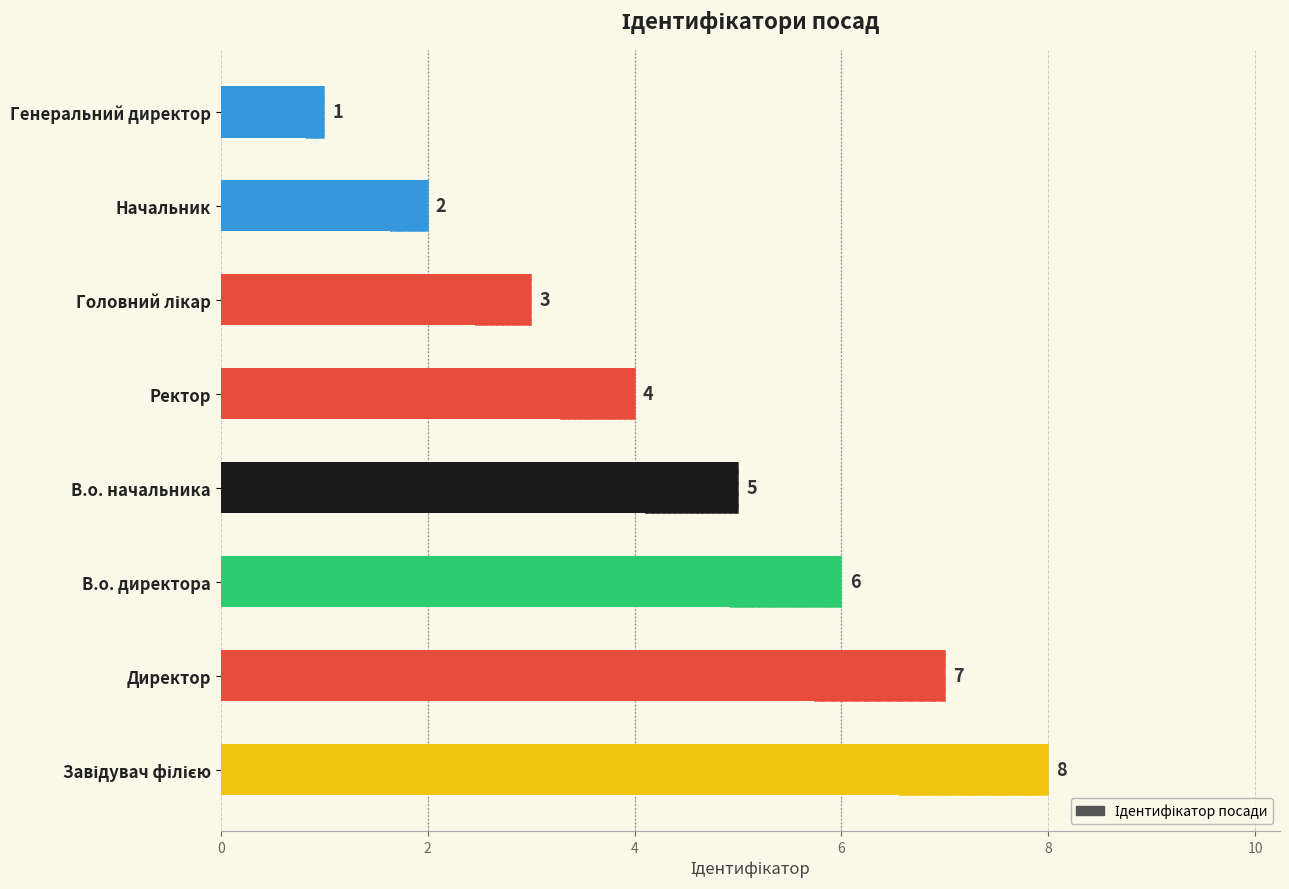

What position from the right is Ректор?

4